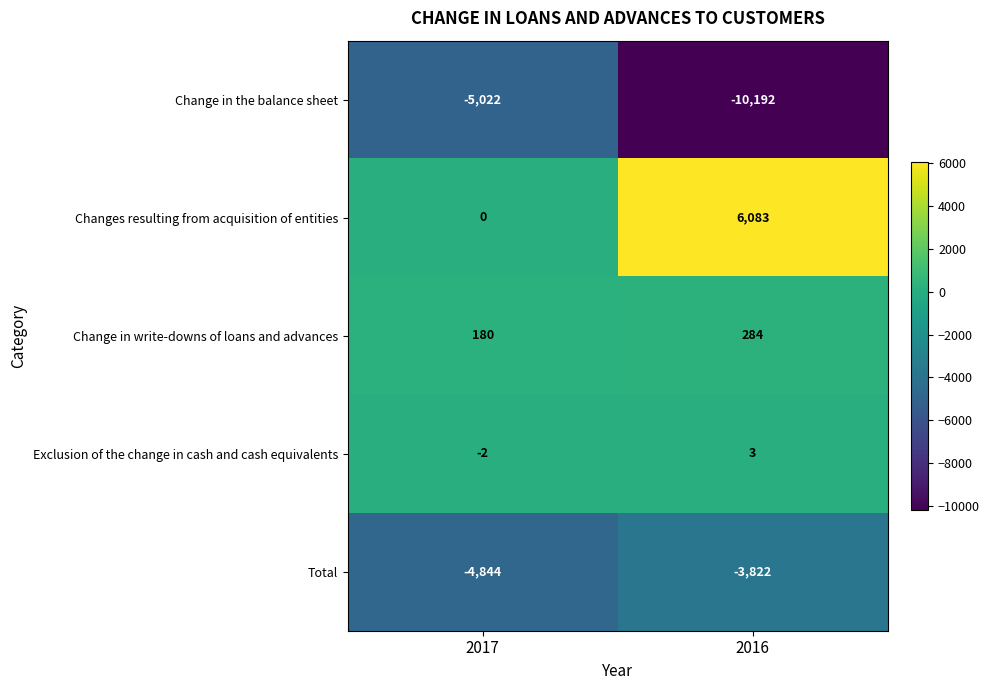

The value of Changes resulting from acquisition of entities at 2016 is 6083. True or false?

True